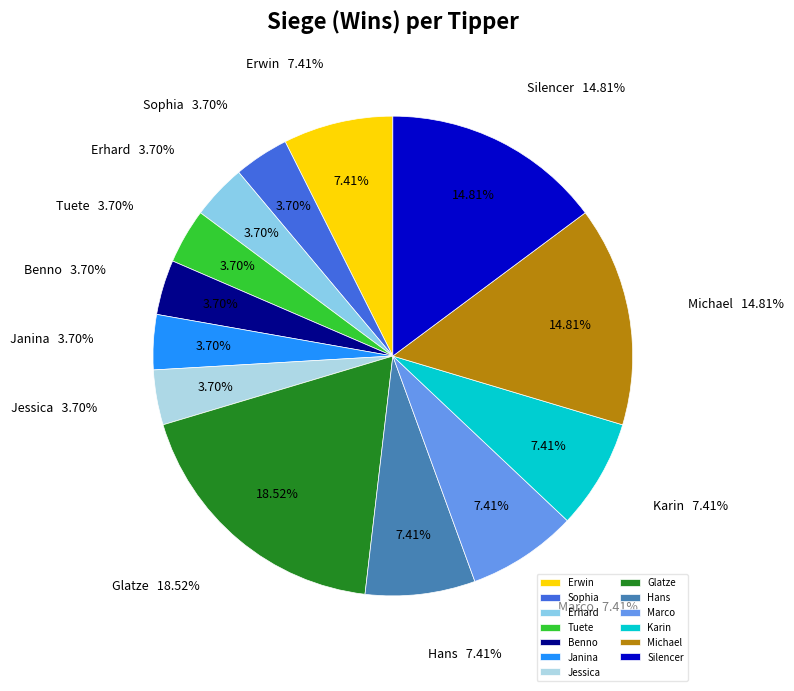

Does Erwin represent more than half of the total?

No